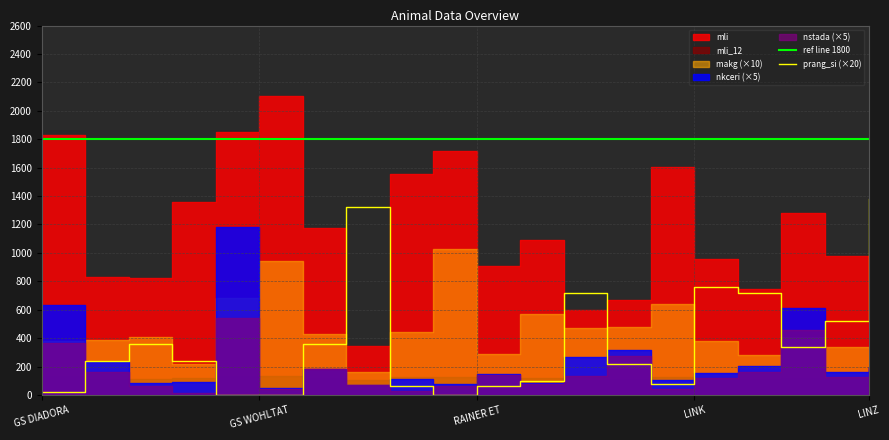

Reading left to right, extract all data points from this chart.

mli: 1830	827	826	1357	1853	2102	1173	347	1557	1716	909	1093	601	672	1606	956	748	1280	979	601
nkceri: 126	46	17	18	236	10	37	14	22	16	29	17	54	64	21	31	41	122	33	39
nstada: 73	33	13	3	108	8	37	14	5	13	28	15	27	55	9	24	32	91	26	40
makg: 38	39	41	22	68	94	43	16	44	103	29	57	47	48	64	38	28	41	34	15
mli_12: 132	113	113	123	132	137	120	104	127	130	115	118	109	110	128	116	112	122	116	109
prang_si: 1	12	18	12	0	0	18	66	3	0	3	5	36	11	4	38	36	17	26	69